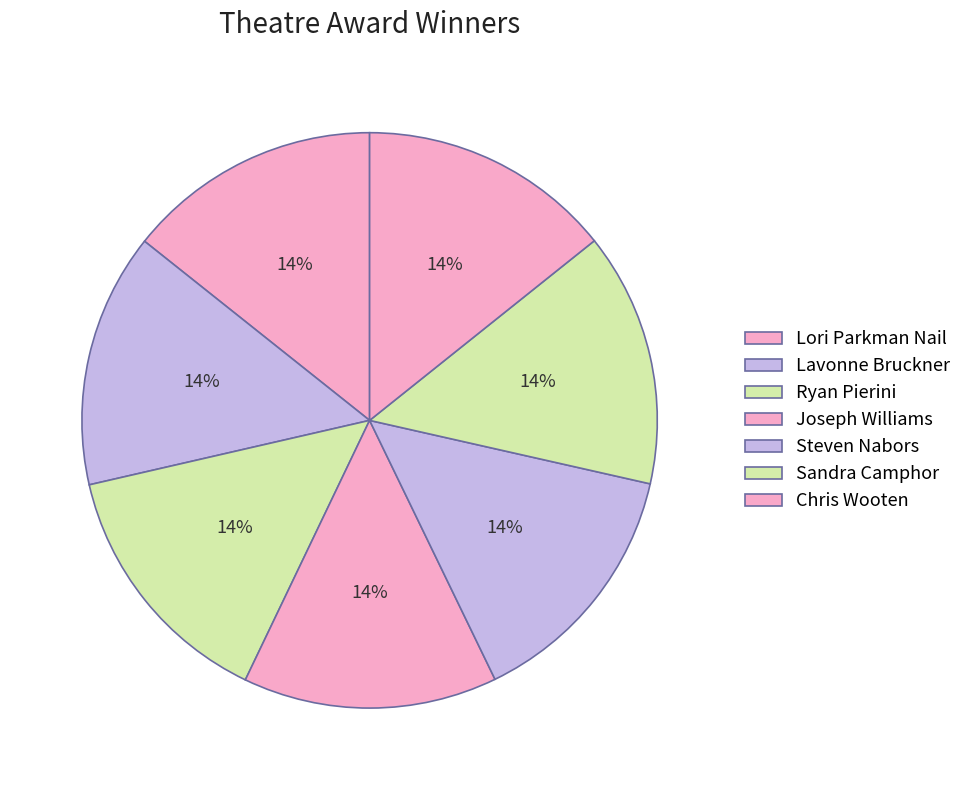

What is the smallest slice in the pie chart?

Chris Wooten